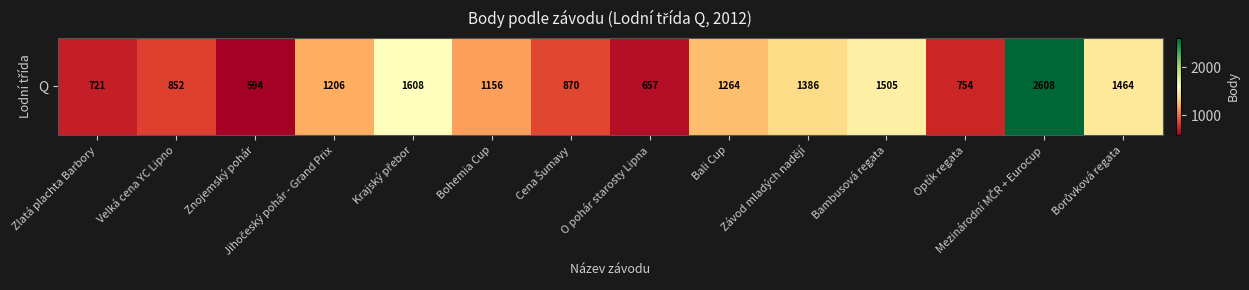

Rank the categories by value from lowest to highest.

Znojemský pohár, O pohár starosty Lipna, Zlatá plachta Barbory, Optík regata, Velká cena YC Lipno, Cena Šumavy, Bohemia Cup, Jihočeský pohár - Grand Prix, Bali Cup, Závod mladých nadějí, Borůvková regata, Bambusová regata, Krajský přebor, Mezinárodní MČR + Eurocup